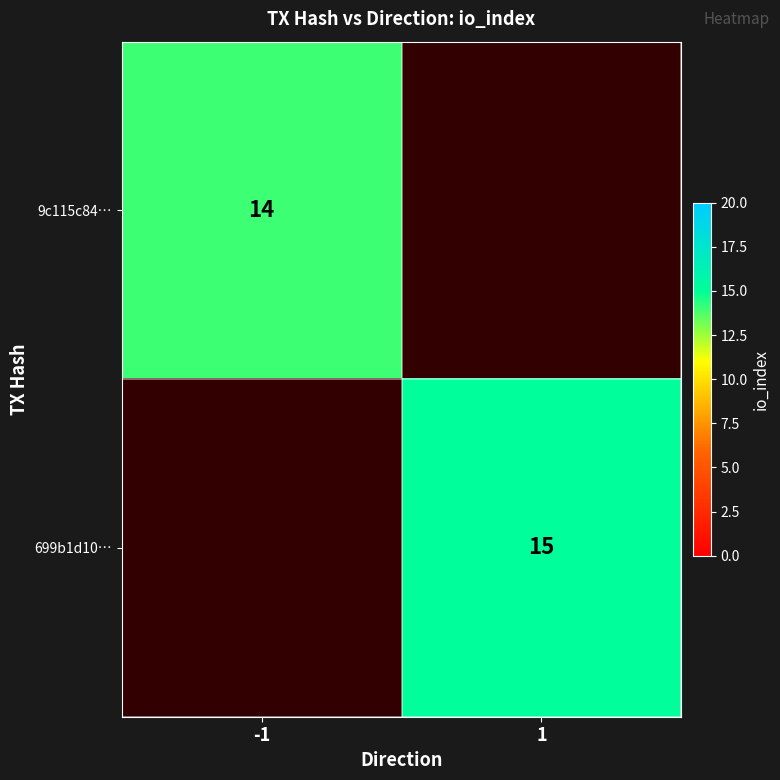

True or false: 9c115c84… has a value of 14 at -1.

True